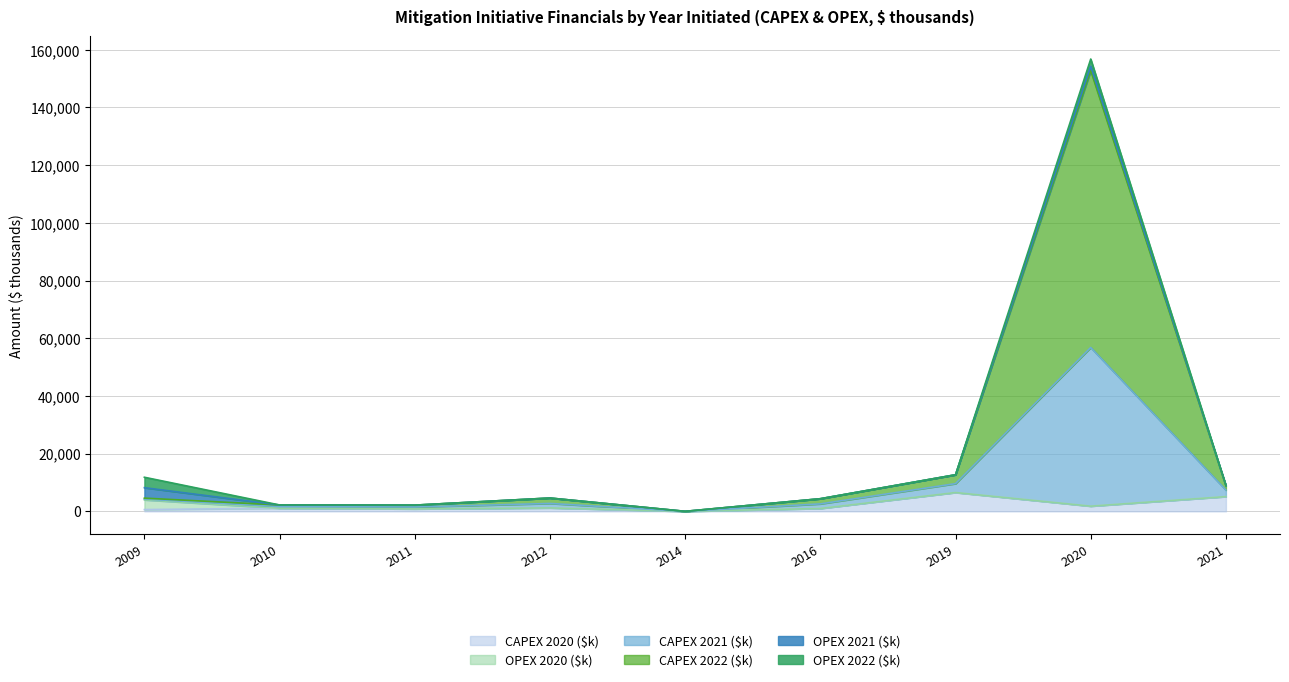

What is the difference between the highest and lowest values at 2016?

3377.7